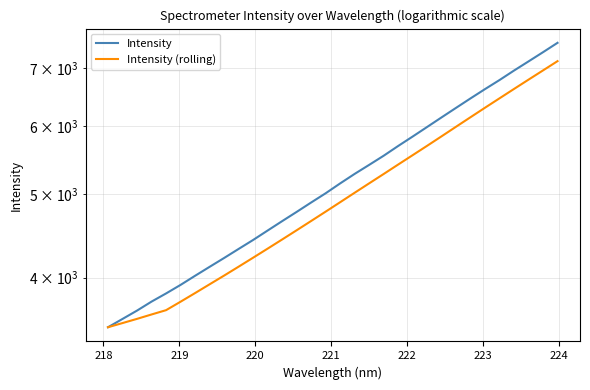

True or false: Intensity (rolling) and Intensity intersect in this chart.

False